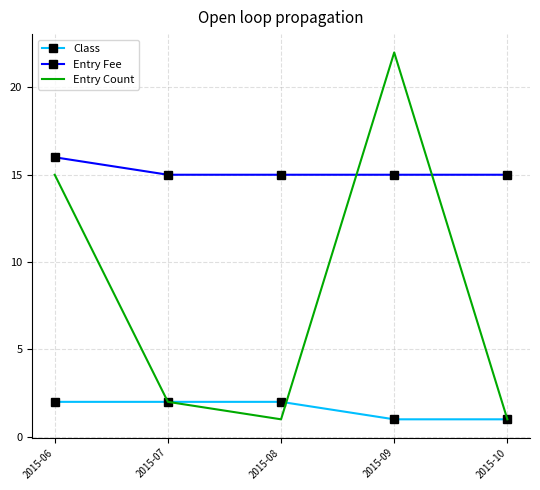

Rank the series by their average value, from lowest to highest.

Class, Entry Count, Entry Fee